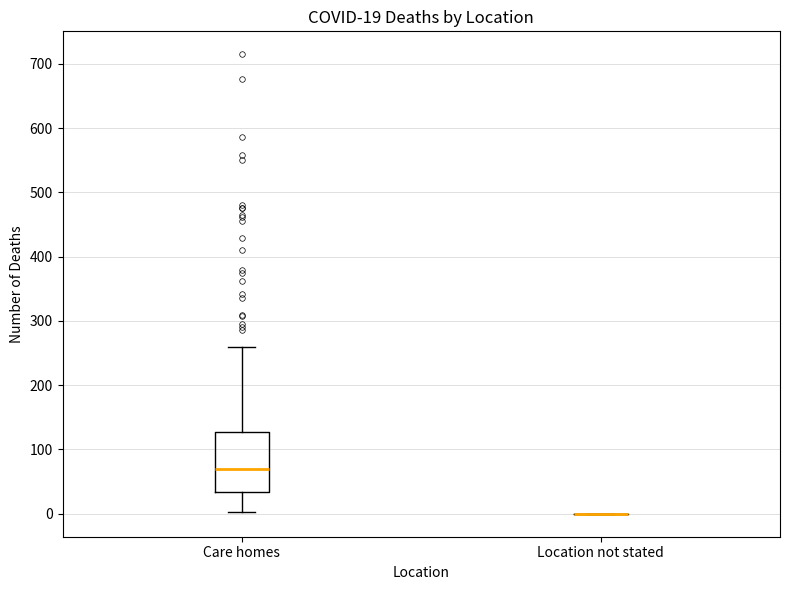

Comparing the boxes themselves (not the whiskers), which one is the tallest?

Care homes